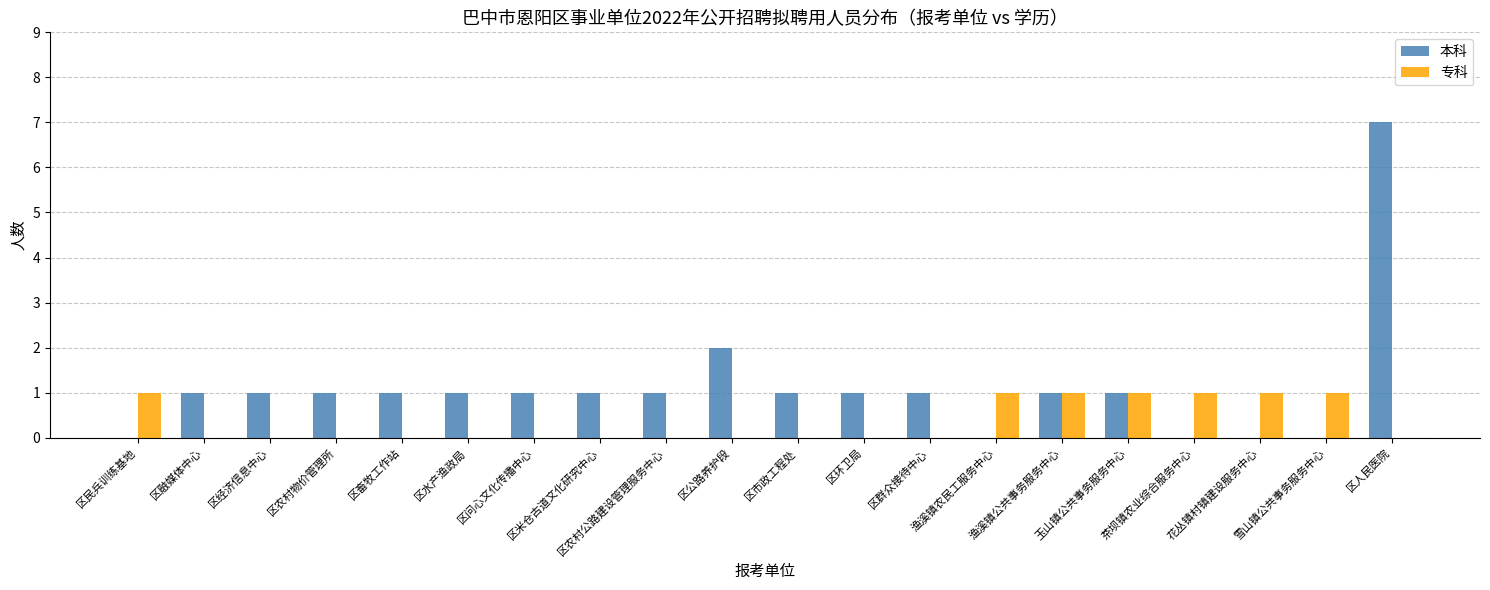

Reading left to right, what are all the values shown in this chart?

本科: 0	1	1	1	1	1	1	1	1	2	1	1	1	0	1	1	0	0	0	7
专科: 1	0	0	0	0	0	0	0	0	0	0	0	0	1	1	1	1	1	1	0